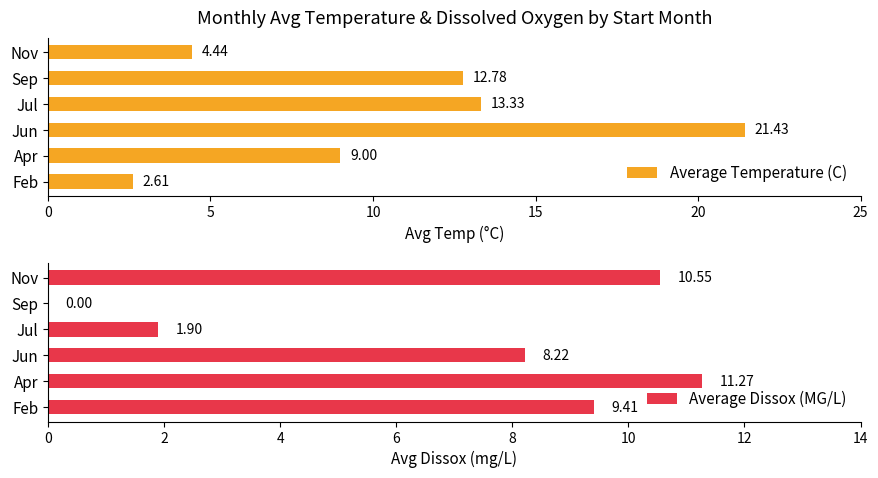

What is the difference between the second highest and second lowest values in the Average Temperature (C) series?

8.9